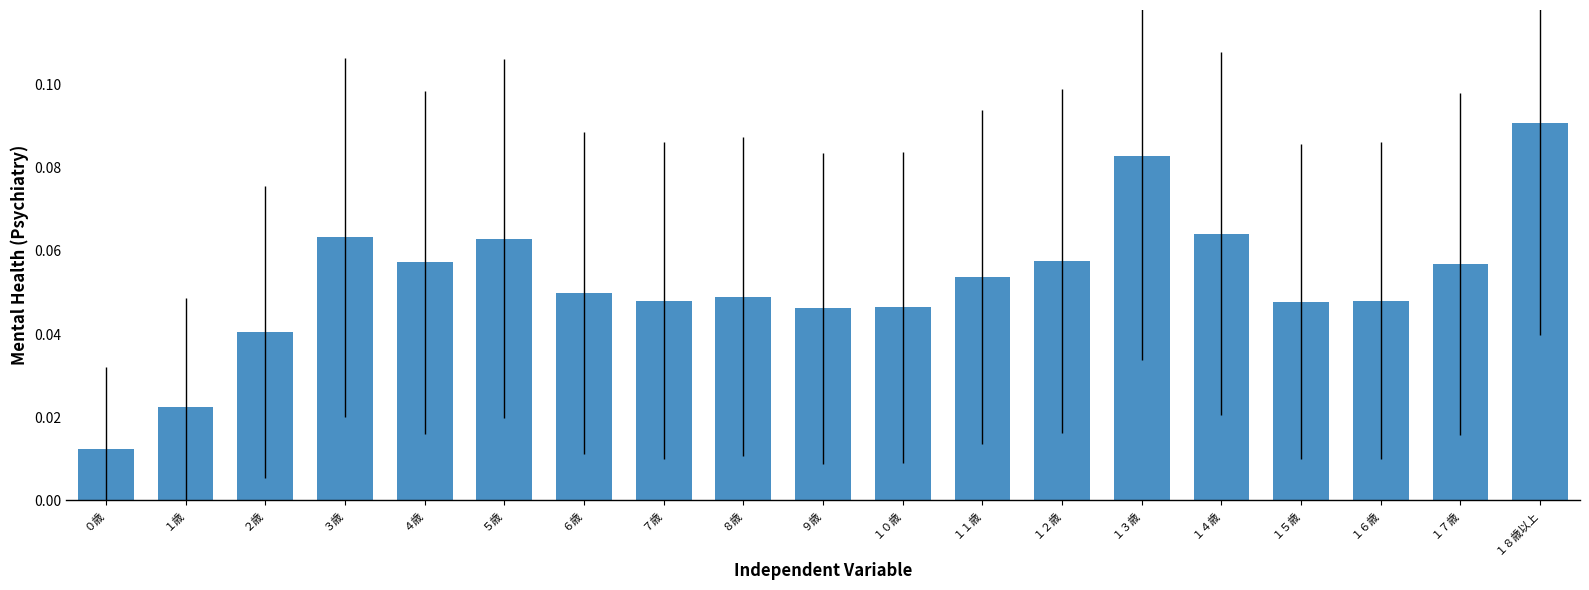

Which label corresponds to the largest value in the chart?

１８歳以上